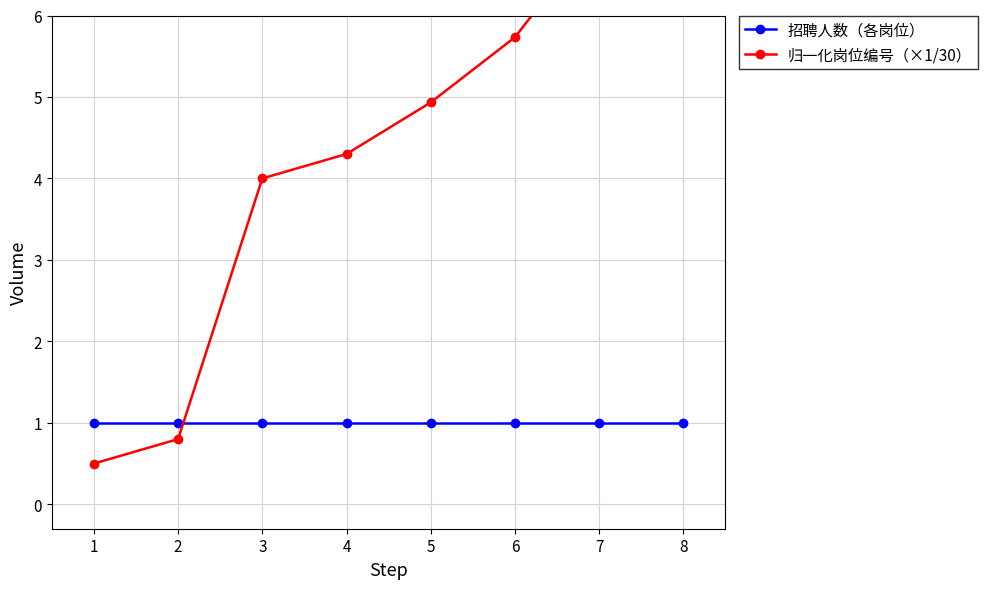

Is this an area chart (filled region under the line)?

No